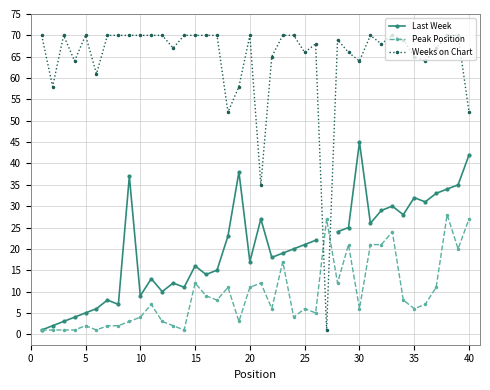

Which series ends up on top after the final intersection of Weeks on Chart and Peak Position?

Weeks on Chart